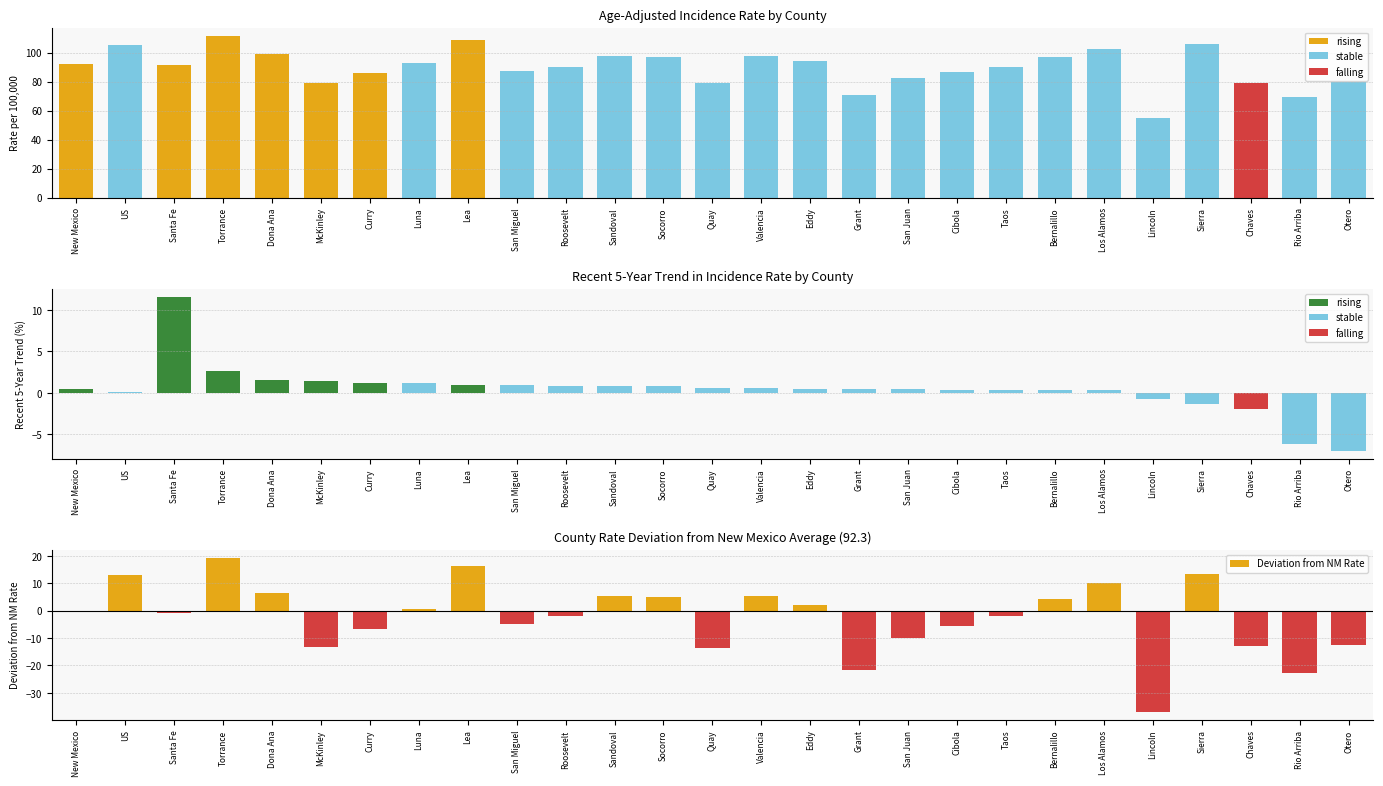

What is the difference between the maximum and second lowest values?

42.2